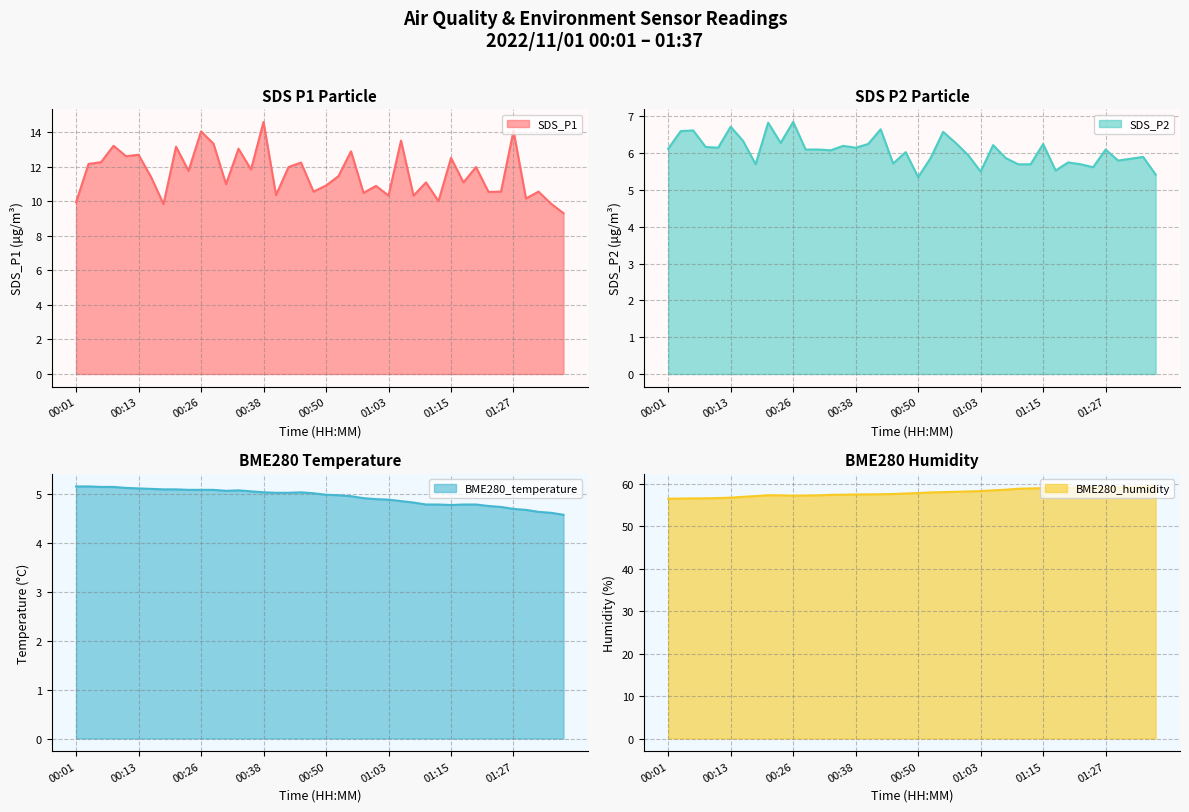

How many distinct data groups are displayed?

4